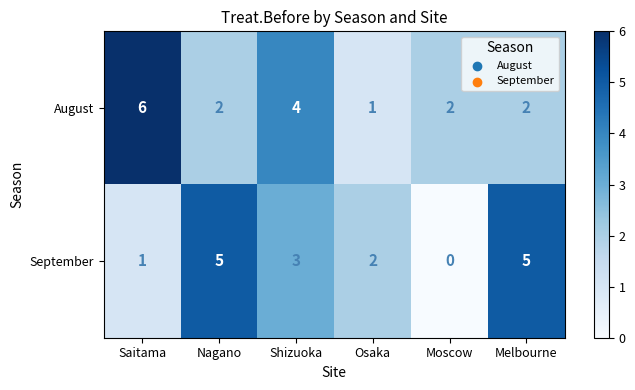

Is it true that August equals 5 at Shizuoka?

False